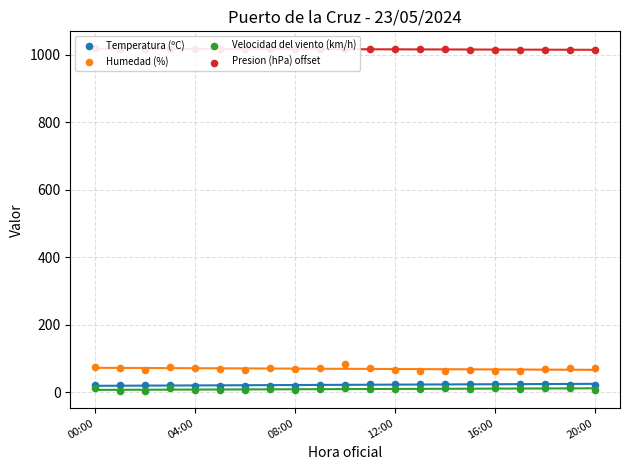

What are all the series names shown in the legend?

Temperatura (ºC), Humedad (%), Velocidad del viento (km/h), Presion (hPa) offset